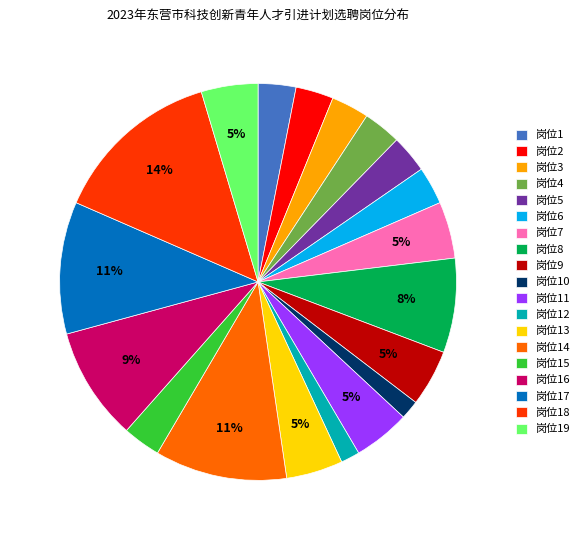

To the nearest percent, what portion does 岗位1 represent?

3%